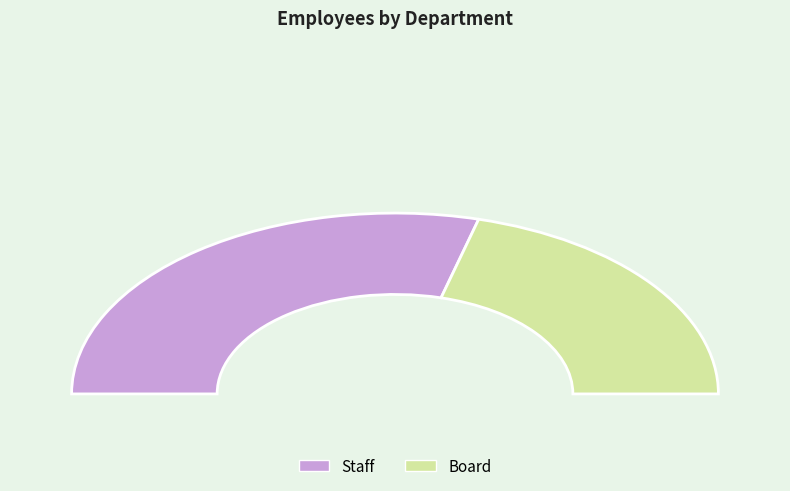

What is the majority slice?

Staff